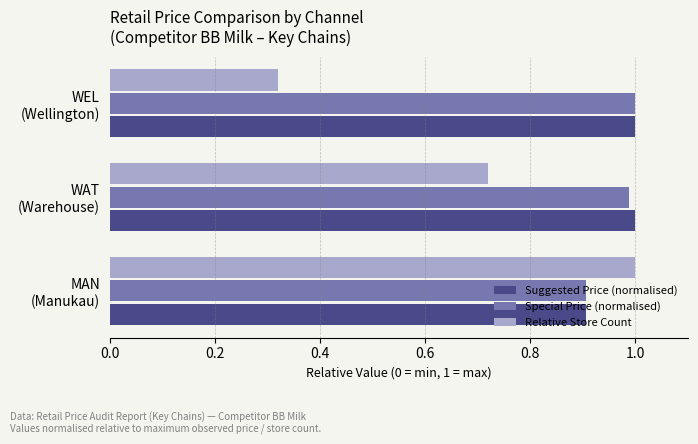

Which series has the largest range (max minus min)?

Relative Store Count